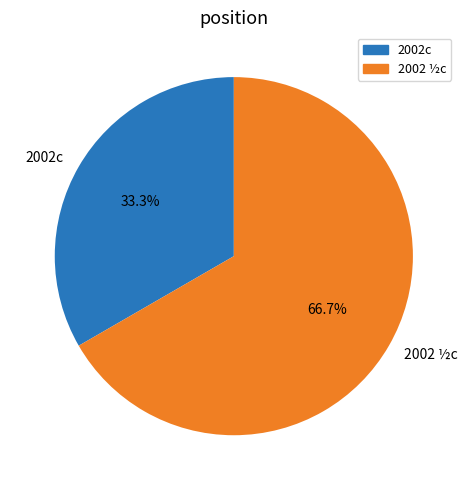

Which slice is the largest?

2002 ½c